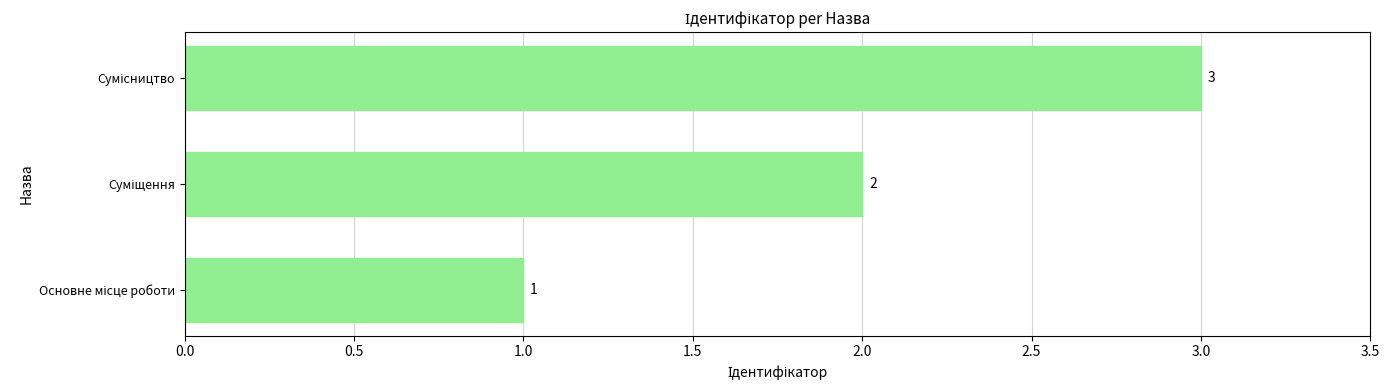

What is the sum of all values?

6